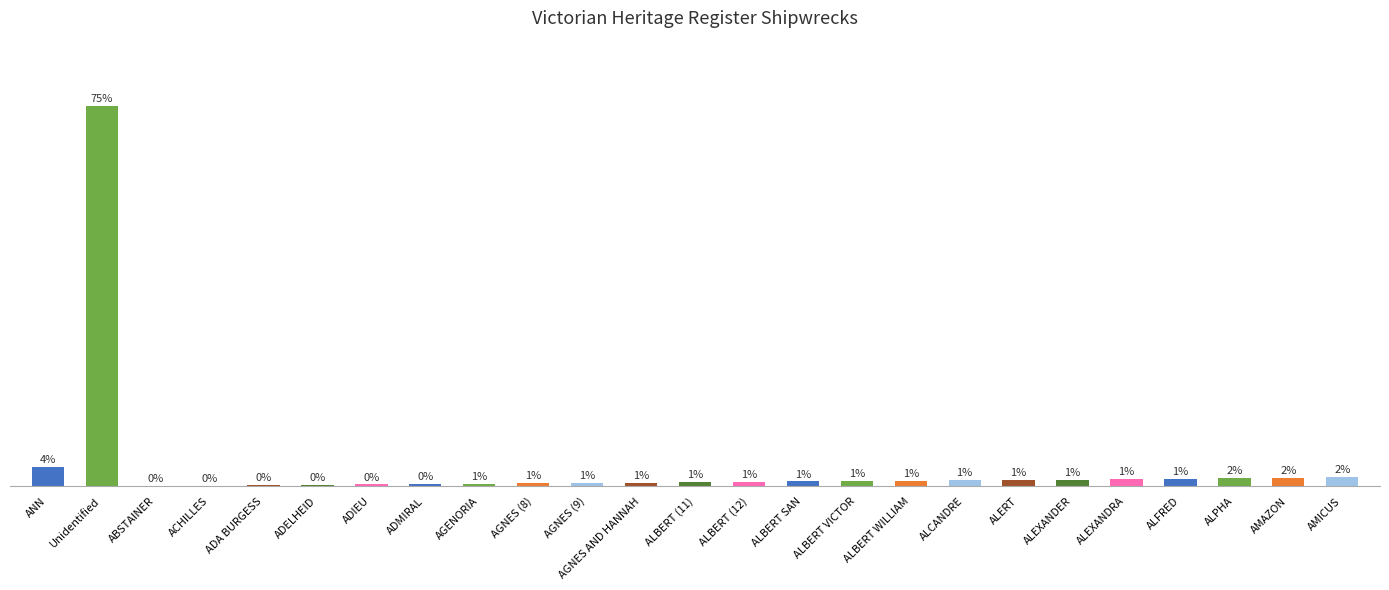

Which has a higher value, ALFRED or ALEXANDER?

ALFRED